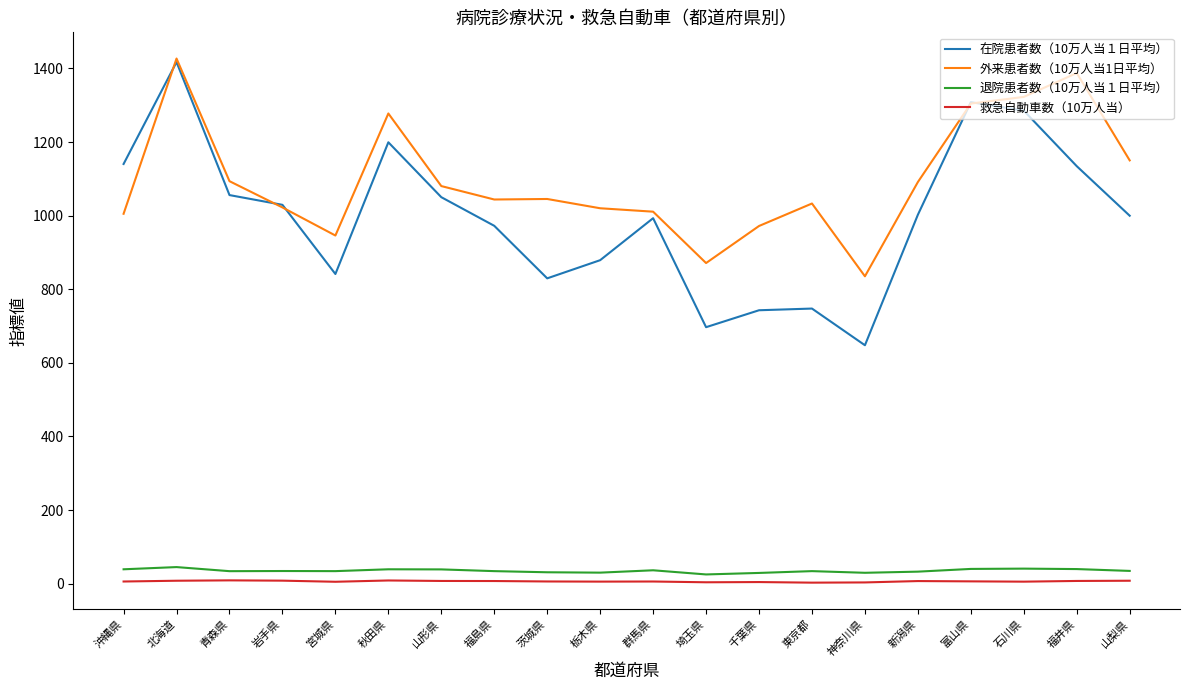

Which series changed the most between 秋田県 and 群馬県?

外来患者数（10万人当1日平均）